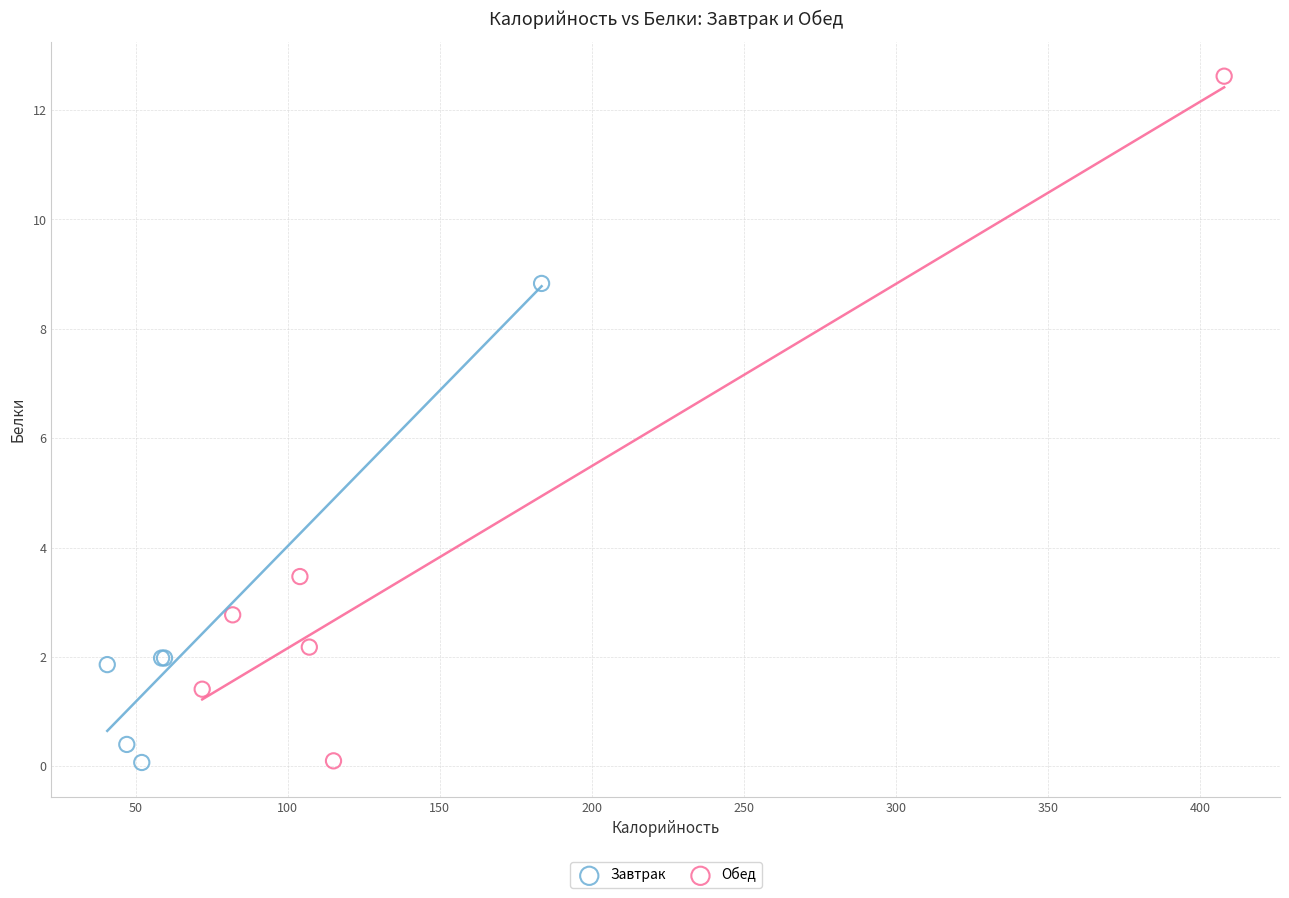

Which series has the widest spread of Y values?

Обед